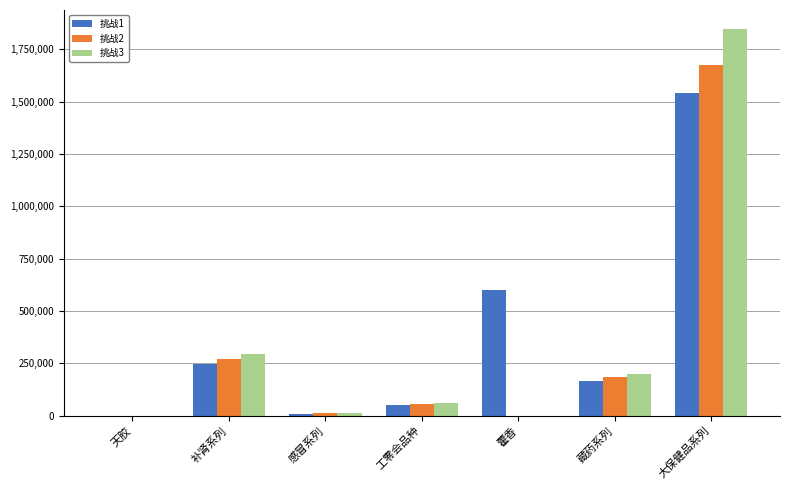

Which category has the highest value across all series?

大保健品系列